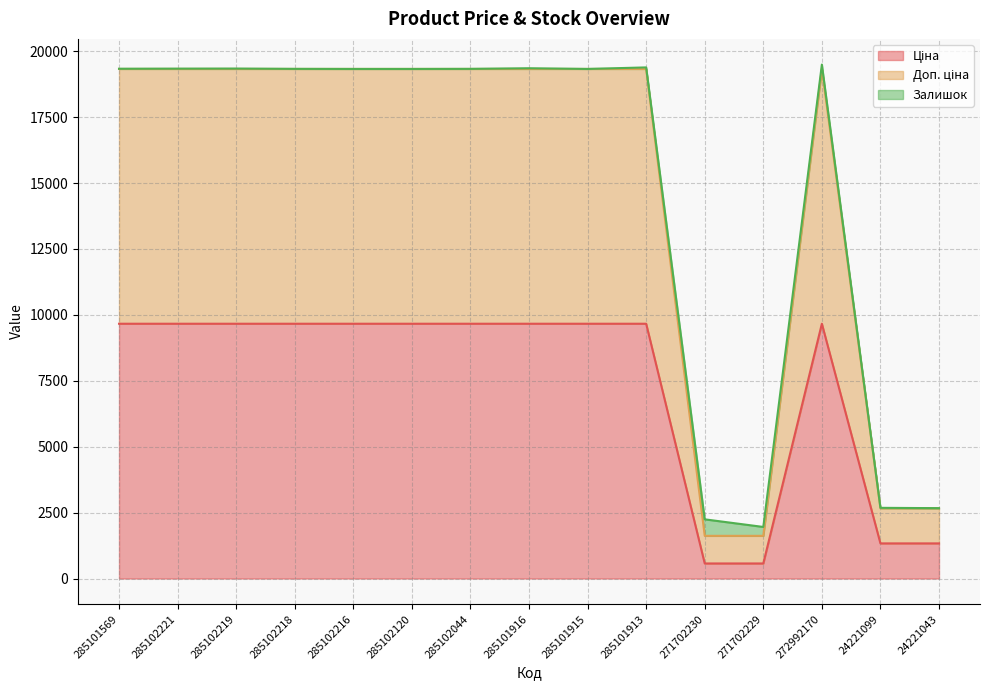

Which series has the largest range (max minus min)?

Доп. ціна